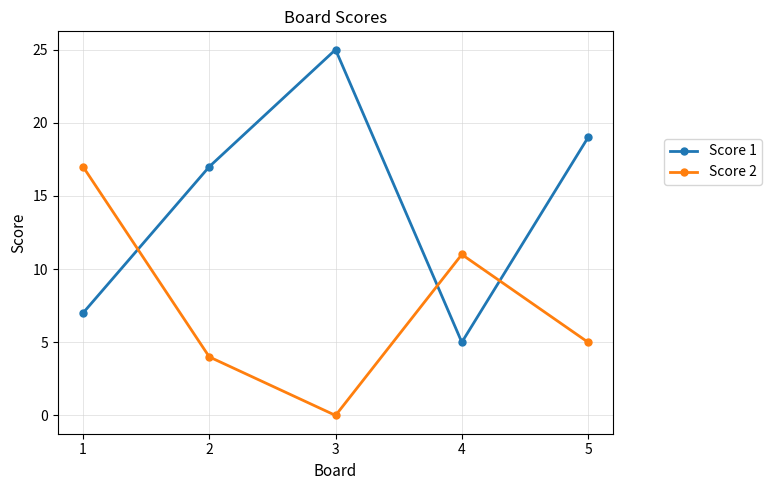

Reading left to right, transcribe all the data shown in this chart.

Score 1: 7	17	25	5	19
Score 2: 17	4	0	11	5